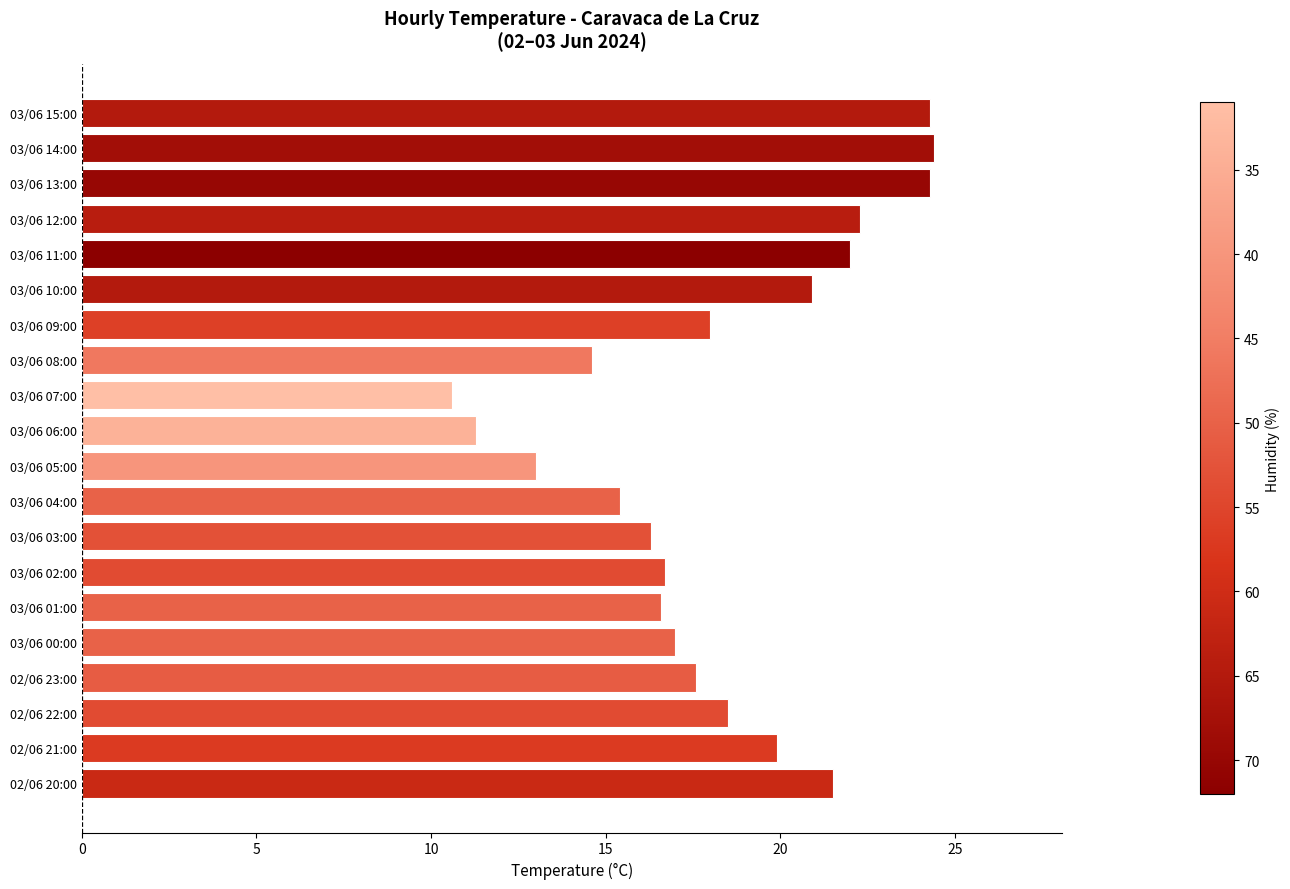

Read the value at 03/06 06:00.

11.3